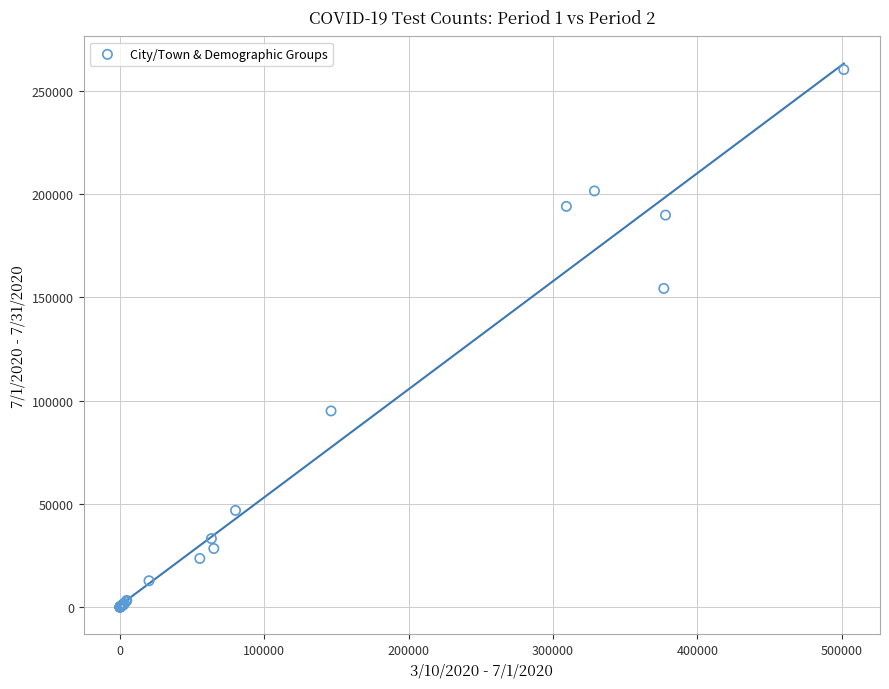

What Y value in the scatter plot is closest to 130163?

154342